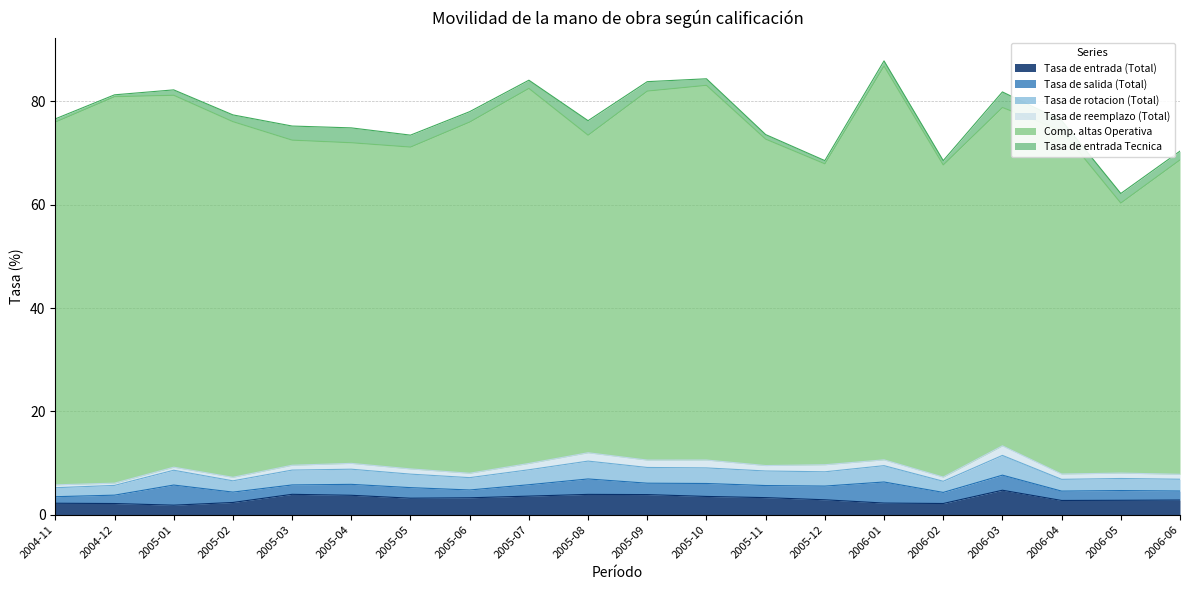

Read the Tasa de reemplazo (Total) value at 2005-08.

1.6